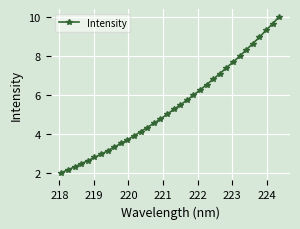

What is the smallest value displayed?

2.0